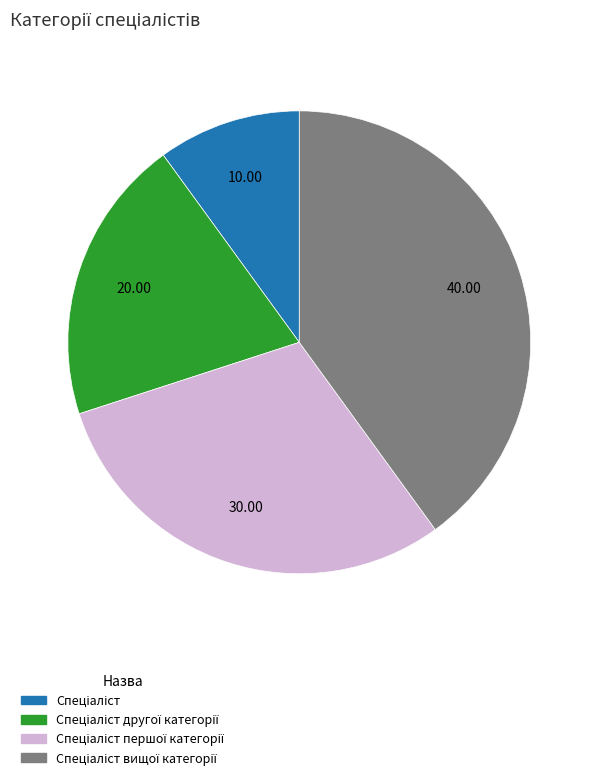

Is there any slice that represents more than half of the pie?

No